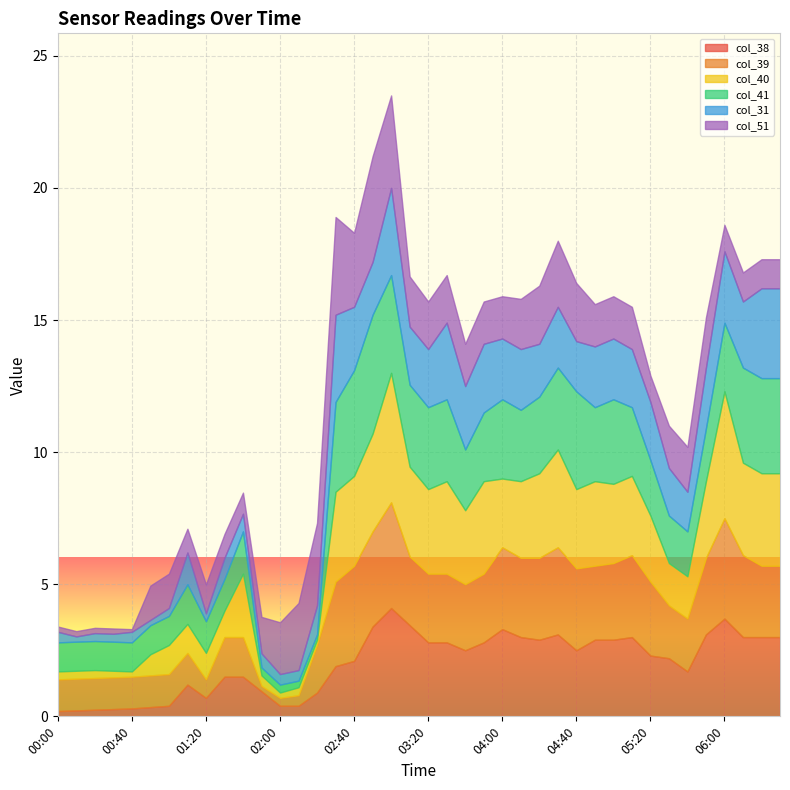

Read the col_38 value at 01:30.

1.5